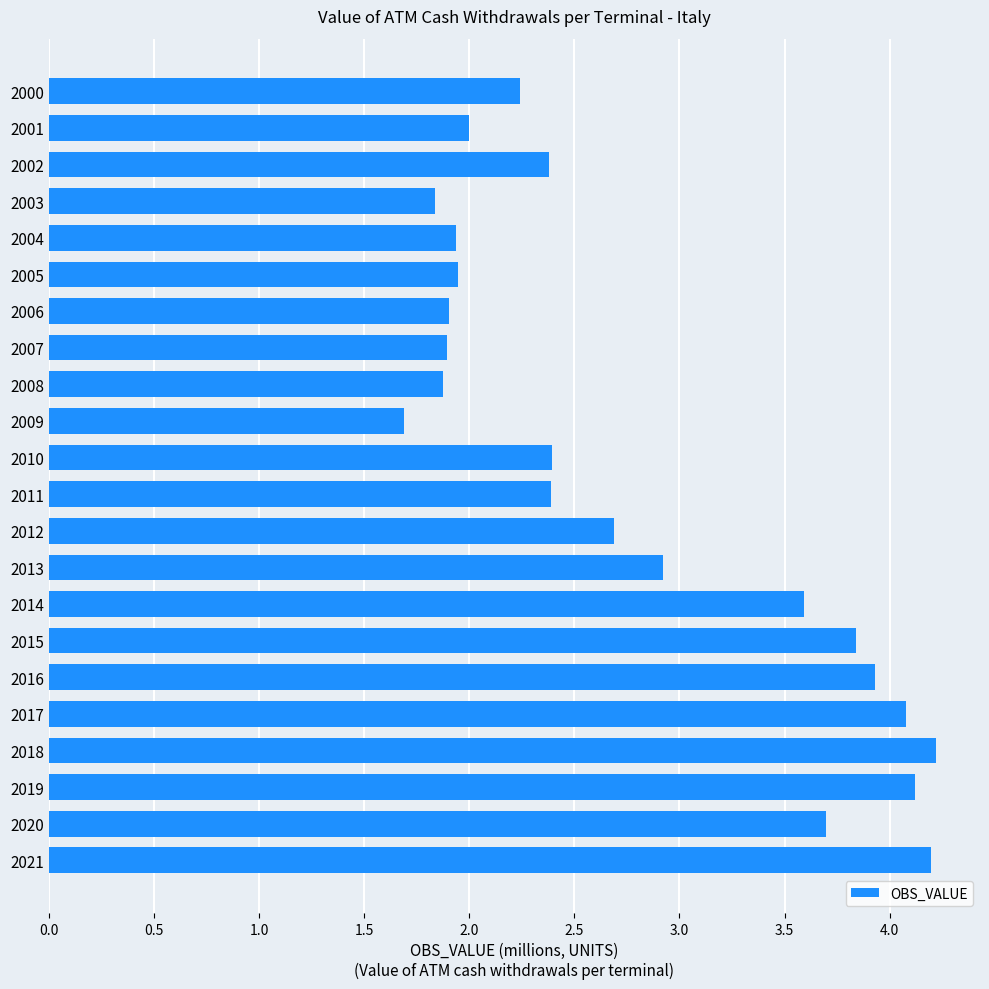

Where is the data nearest to the value 2?

2001